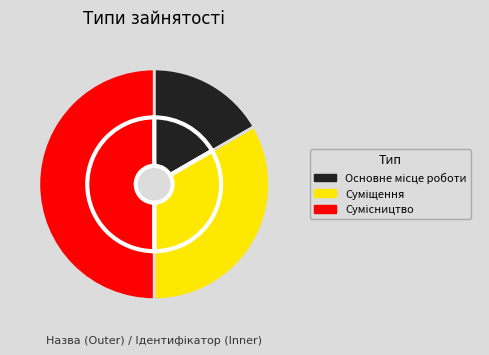

Combined, what portion of the pie is Основне місце роботи and Суміщення?

50.0%